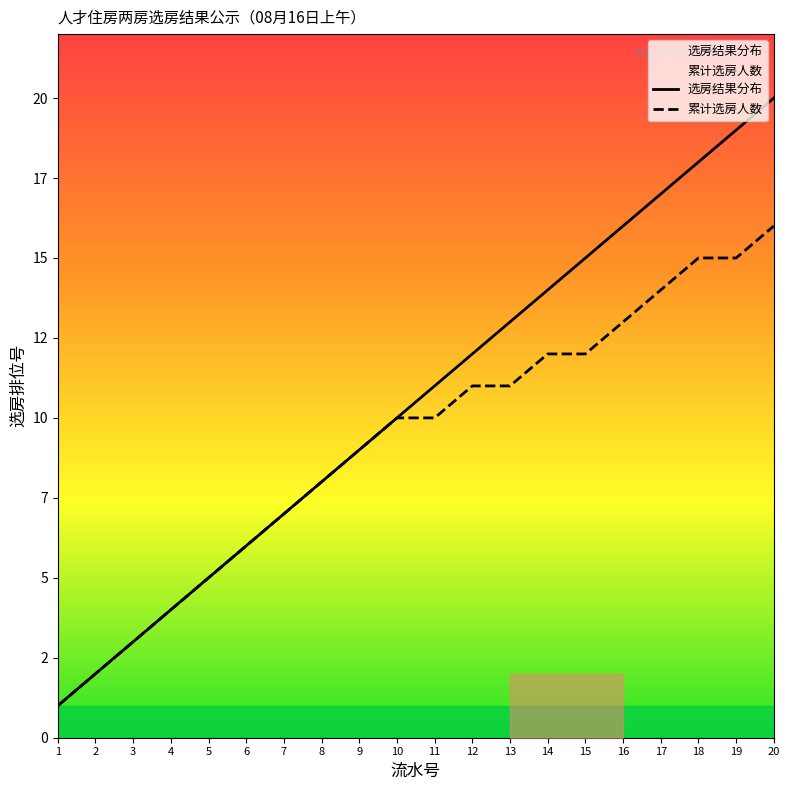

True or false: 选房结果分布 and 累计选房人数 cross at least once.

False